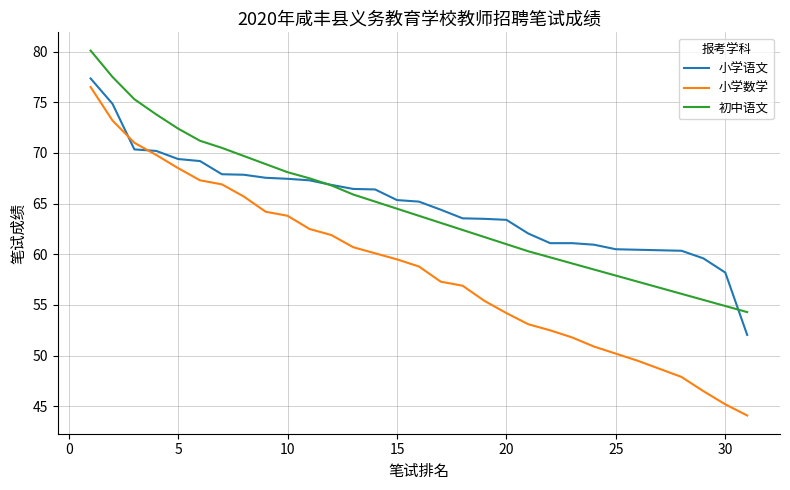

True or false: 初中语文 and 小学数学 intersect in this chart.

False